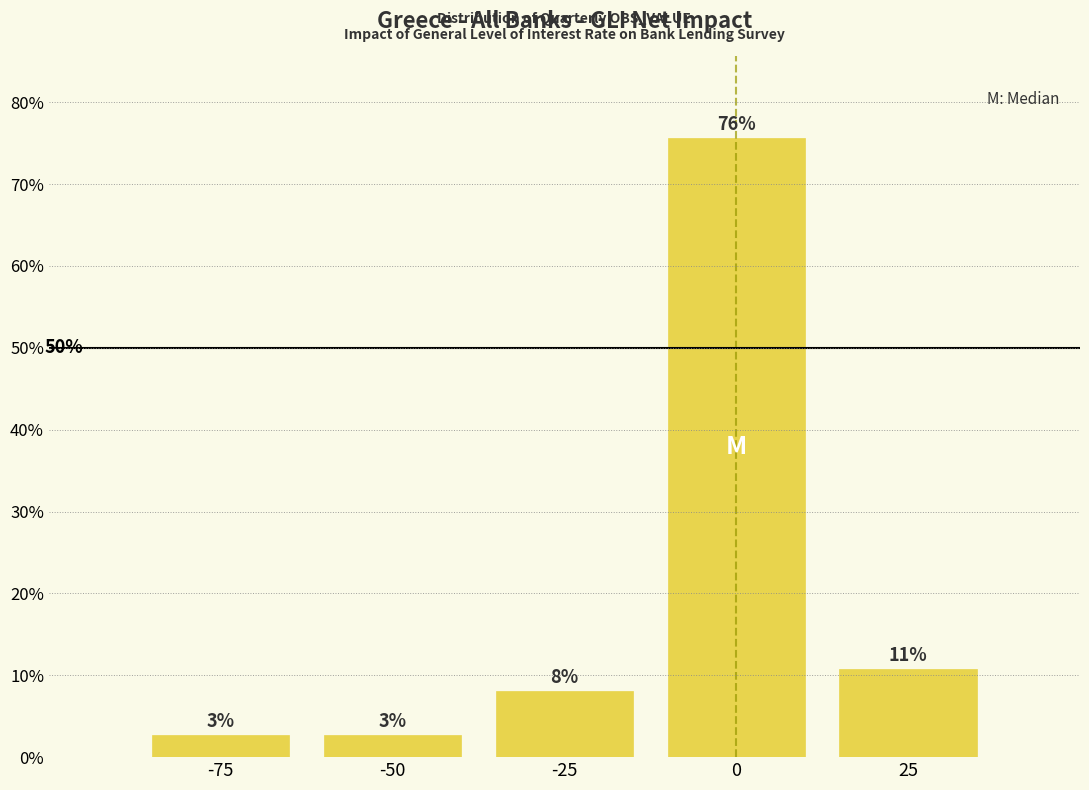

Are the bars horizontal?

No